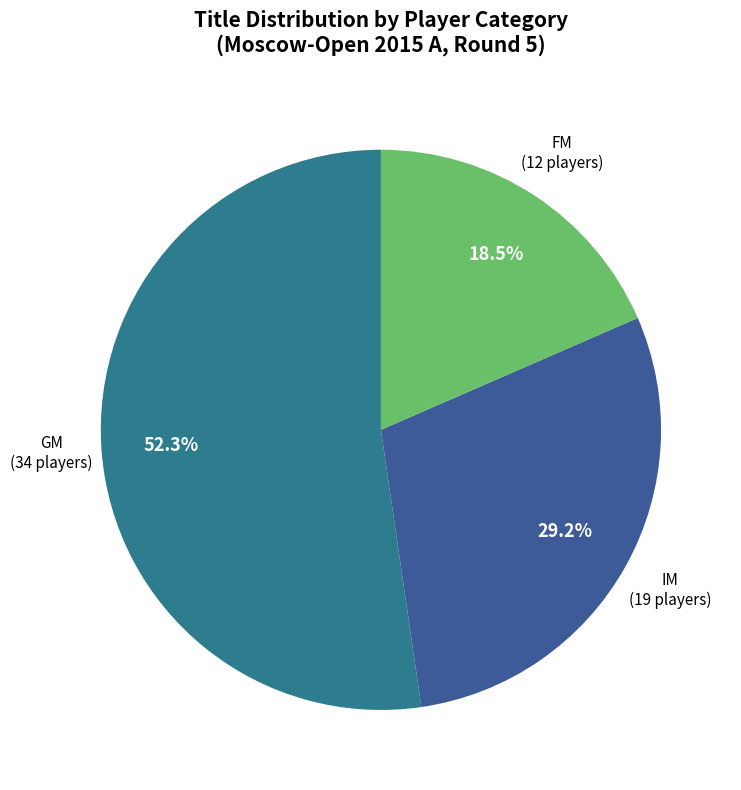

Which has a higher value, GM or IM?

GM